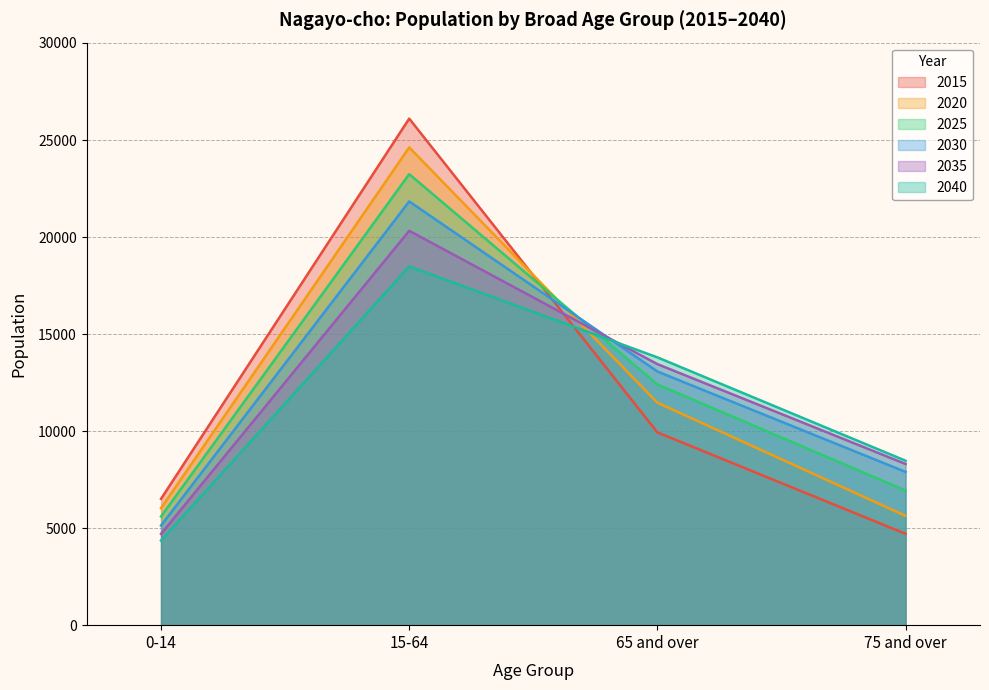

Where do 2040 and 2030 first cross each other?

15-64 and 65 and over